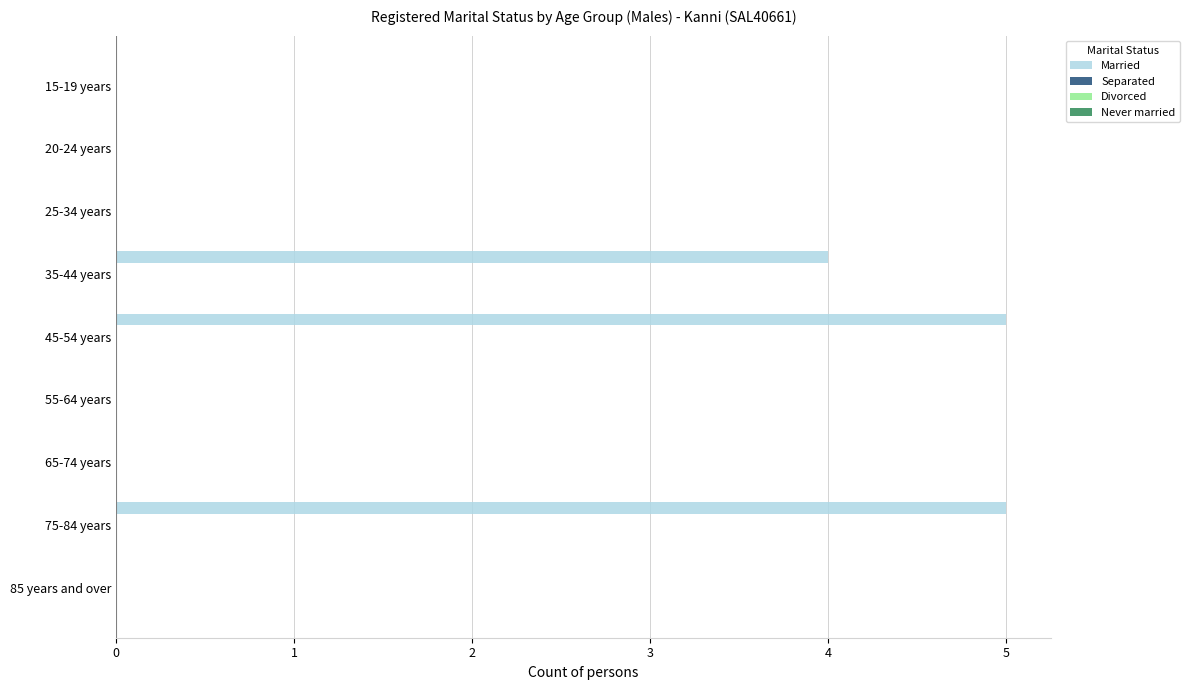

What is the sum of all values?

14